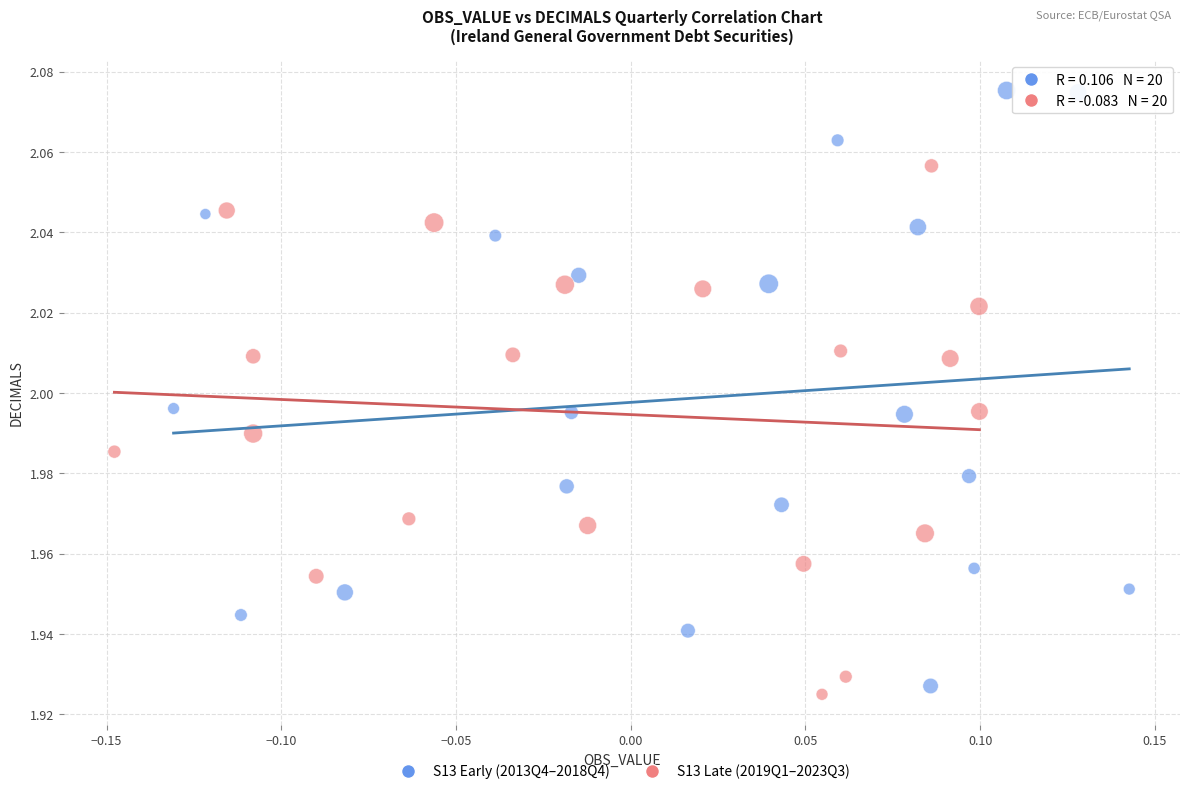

Which series reaches the minimum Y coordinate?

S13 Late (2019Q1–2023Q3)